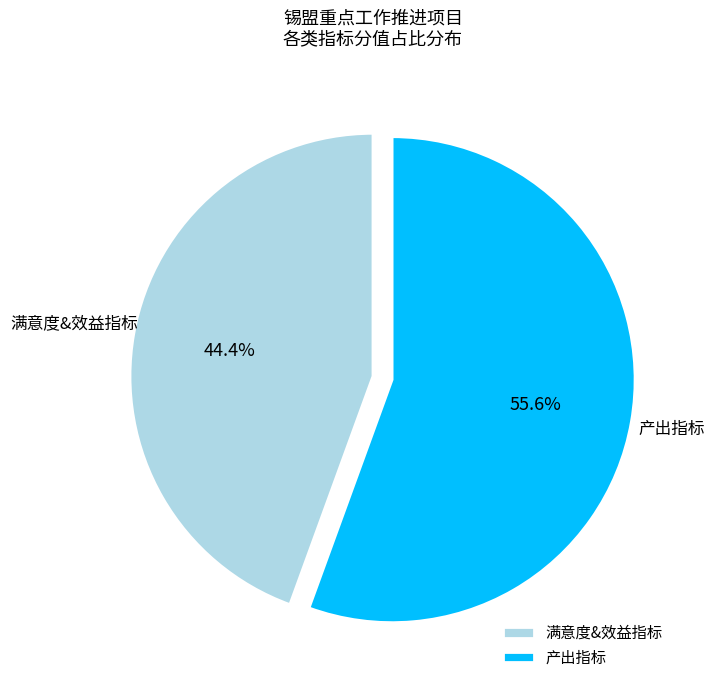

Is the sum of 满意度&效益指标 and 产出指标 greater than half?

Yes